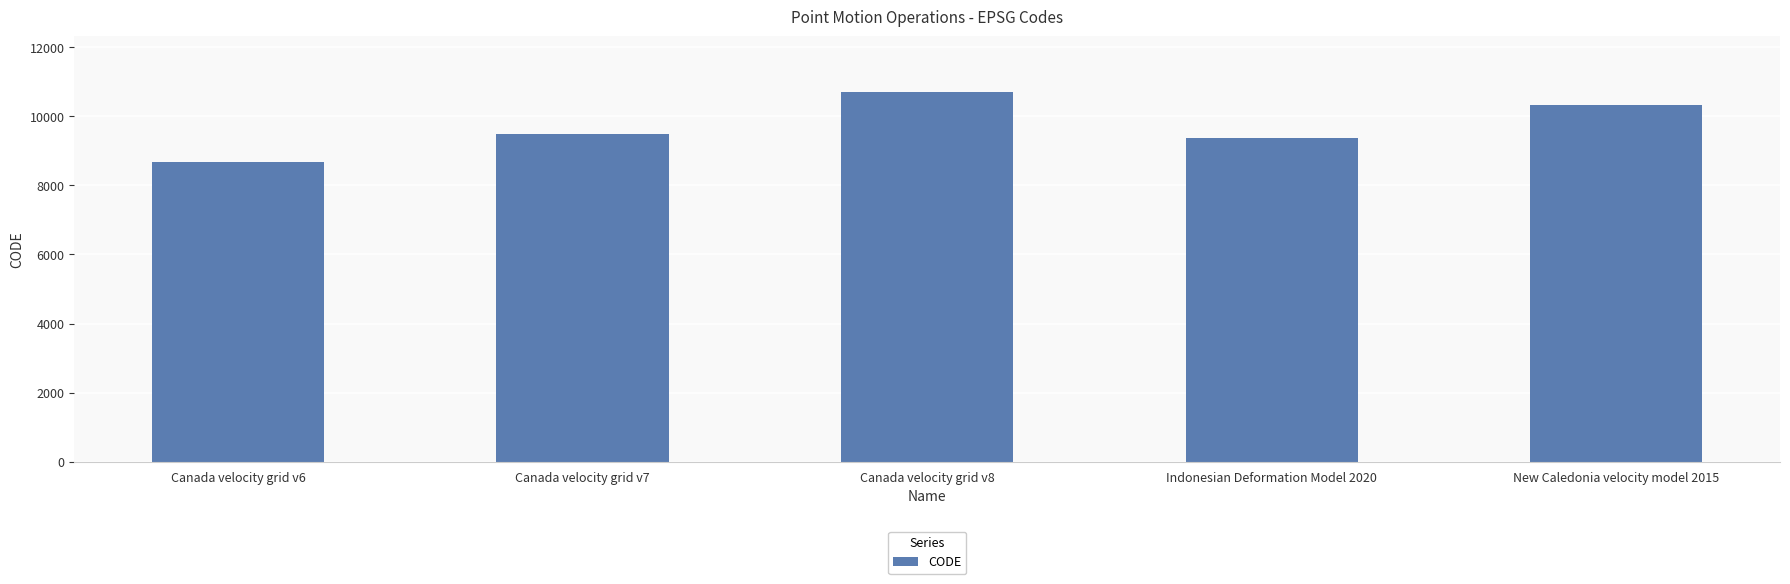

What is the value of the 2nd bar from the left?

9483